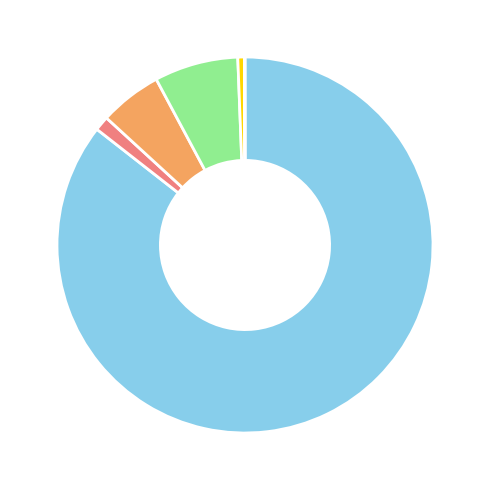

Does any single category account for the majority?

Yes